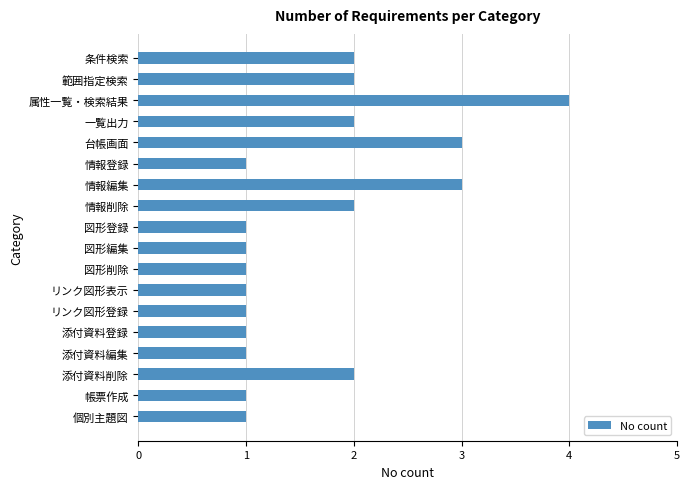

Reading top to bottom, transcribe all the data shown in this chart.

条件検索=2	範囲指定検索=2	属性一覧・検索結果=4	一覧出力=2	台帳画面=3	情報登録=1	情報編集=3	情報削除=2	図形登録=1	図形編集=1	図形削除=1	リンク図形表示=1	リンク図形登録=1	添付資料登録=1	添付資料編集=1	添付資料削除=2	帳票作成=1	個別主題図=1